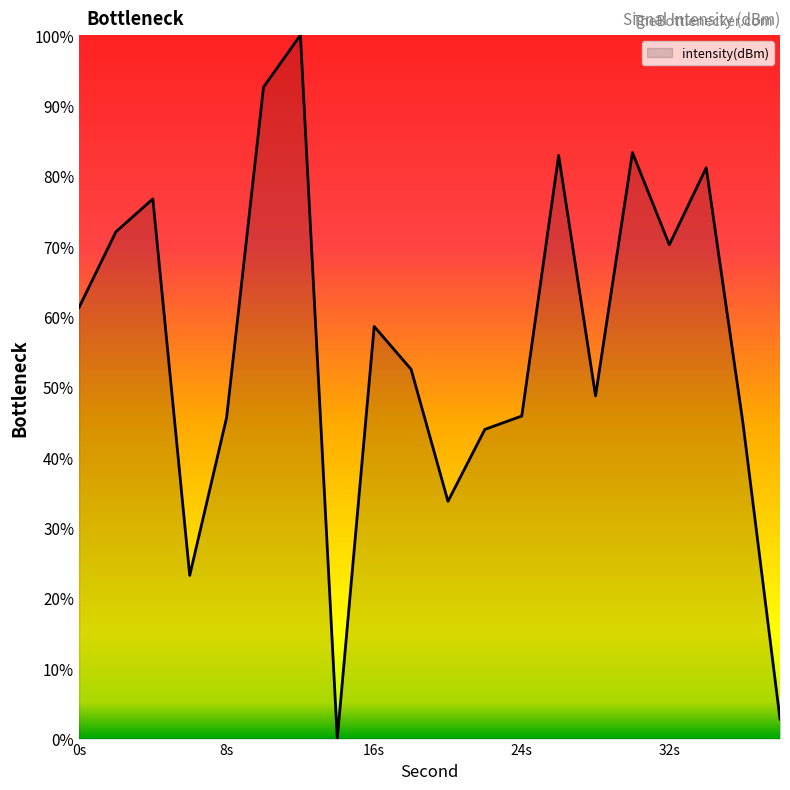

What is the difference between the maximum and minimum values?

100.0